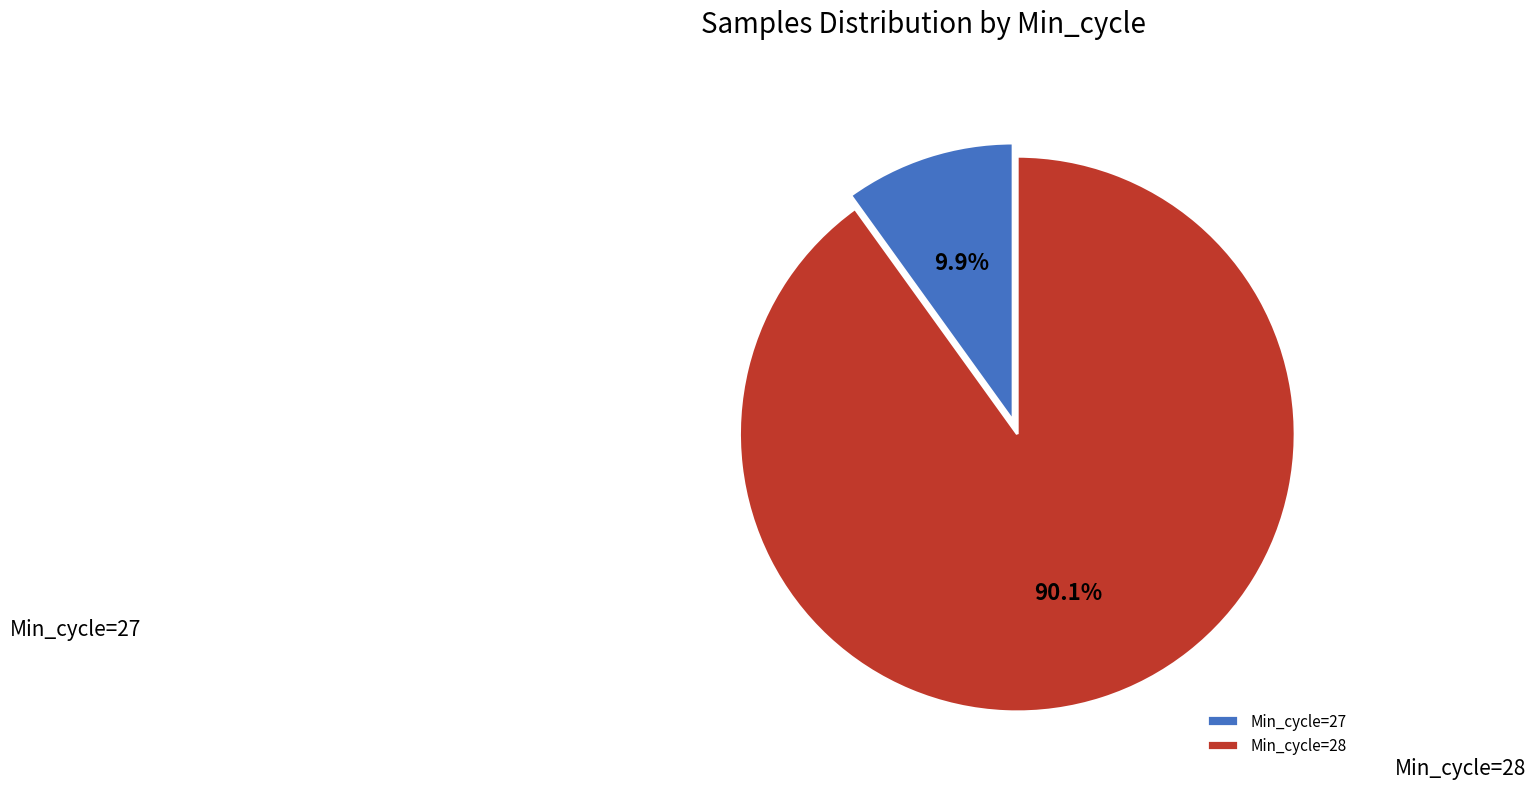

Between Min_cycle=28 and Min_cycle=27, which is larger?

Min_cycle=28